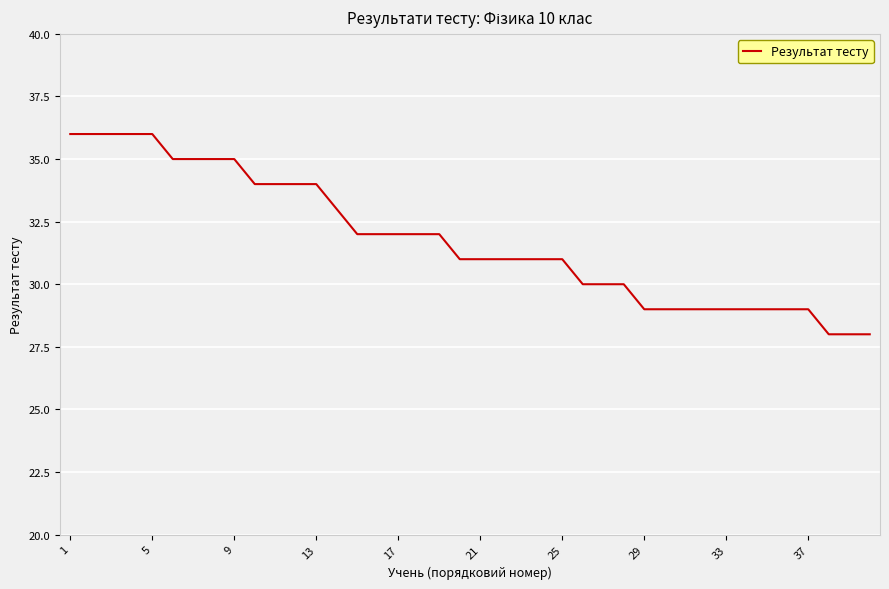

What is the minimum value shown in the chart?

28